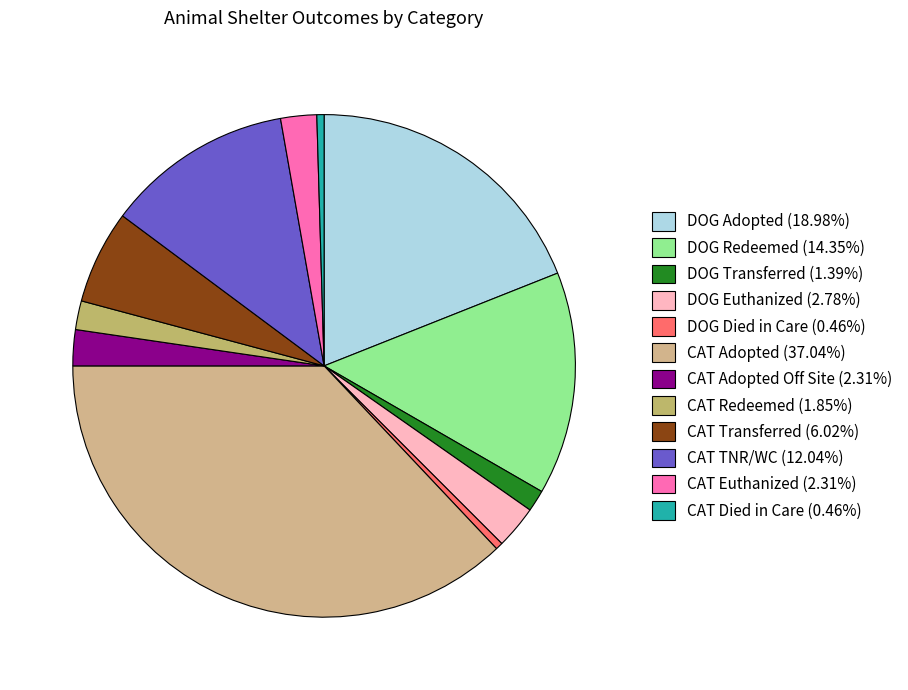

How many segments does this pie chart have?

12